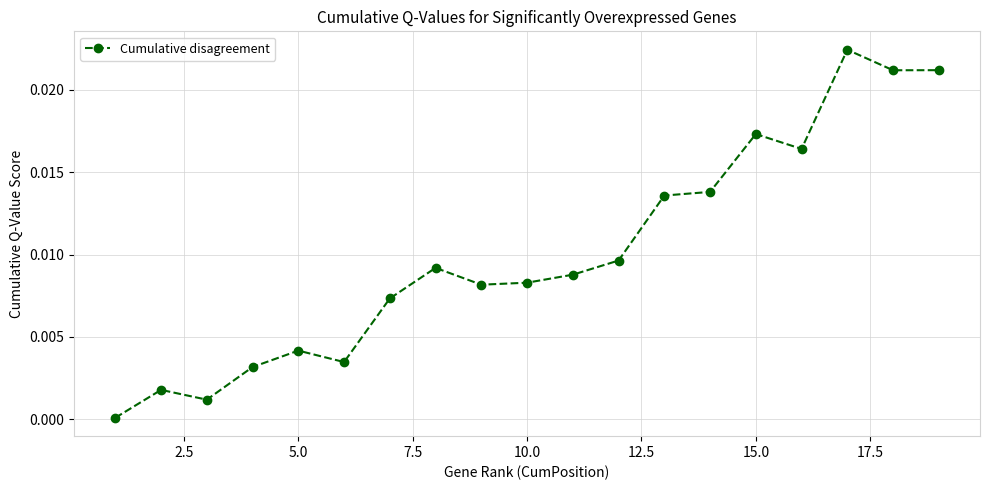

True or false: there are more than 2 points higher than both neighbors.

True